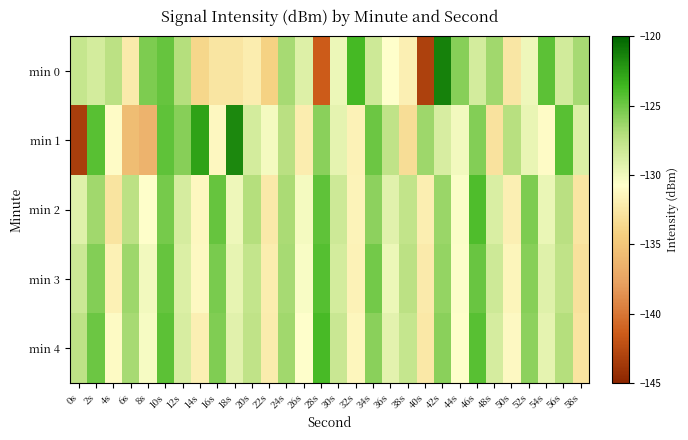

Reading left to right, transcribe all the data shown in this chart.

min 0: 0s=-127.9	2s=-128.6	4s=-127.4	6s=-132.3	8s=-125.4	10s=-124.7	12s=-127.0	14s=-133.7	16s=-132.6	18s=-132.7	20s=-132.0	22s=-134.1	24s=-126.7	26s=-129.0	28s=-141.4	30s=-129.9	32s=-123.7	34s=-128.3	36s=-130.7	38s=-131.9	40s=-143.1	42s=-121.3	44s=-125.7	46s=-128.5	48s=-126.5	50s=-132.6	52s=-129.9	54s=-124.5	56s=-128.5	58s=-126.7
min 1: 0s=-143.3	2s=-124.3	4s=-131.0	6s=-135.7	8s=-136.4	10s=-124.6	12s=-125.8	14s=-122.7	16s=-131.3	18s=-121.6	20s=-128.5	22s=-130.2	24s=-127.3	26s=-132.1	28s=-125.8	30s=-129.4	32s=-131.7	34s=-124.9	36s=-127.6	38s=-133.2	40s=-126.4	42s=-128.7	44s=-130.1	46s=-125.6	48s=-132.8	50s=-127.2	52s=-129.6	54s=-131.0	56s=-124.3	58s=-128.9
min 2: 0s=-129.1	2s=-126.5	4s=-132.7	6s=-127.4	8s=-130.8	10s=-125.2	12s=-128.6	14s=-131.3	16s=-124.7	18s=-129.9	20s=-127.1	22s=-132.4	24s=-126.8	26s=-130.2	28s=-124.5	30s=-128.3	32s=-131.6	34s=-125.9	36s=-129.2	38s=-127.7	40s=-132.0	42s=-126.3	44s=-130.5	46s=-124.1	48s=-128.8	50s=-131.9	52s=-125.4	54s=-129.7	56s=-127.3	58s=-132.6
min 3: 0s=-128.2	2s=-125.6	4s=-131.8	6s=-126.4	8s=-130.1	10s=-124.7	12s=-128.9	14s=-131.2	16s=-125.3	18s=-129.5	20s=-127.8	22s=-132.1	24s=-126.7	26s=-130.4	28s=-124.2	30s=-128.5	32s=-131.7	34s=-125.1	36s=-129.8	38s=-127.4	40s=-132.3	42s=-126.1	44s=-130.6	46s=-124.8	48s=-128.3	50s=-131.5	52s=-125.7	54s=-129.1	56s=-127.6	58s=-132.9
min 4: 0s=-127.5	2s=-124.9	4s=-131.1	6s=-126.7	8s=-130.3	10s=-124.4	12s=-128.7	14s=-131.9	16s=-125.5	18s=-129.2	20s=-127.6	22s=-132.2	24s=-126.5	26s=-130.7	28s=-123.9	30s=-128.1	32s=-131.4	34s=-125.8	36s=-129.3	38s=-127.9	40s=-132.5	42s=-125.8	44s=-130.8	46s=-124.3	48s=-128.6	50s=-131.2	52s=-125.9	54s=-129.4	56s=-127.1	58s=-132.7